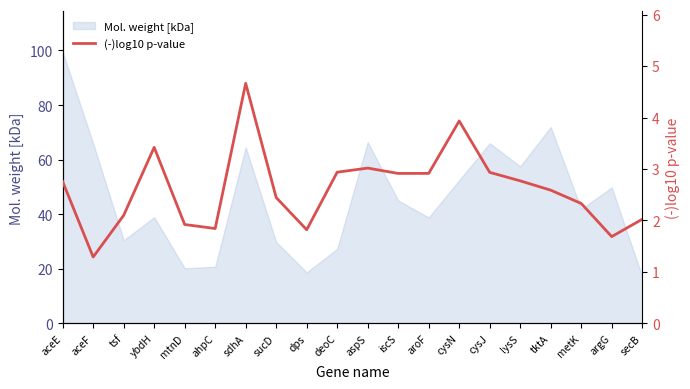

How many interior local peaks (higher than both neighbors) does the data have?

4